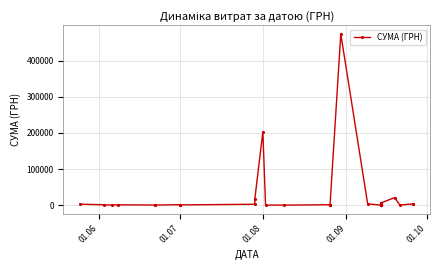

True or false: there are more than 0 points higher than both neighbors.

True